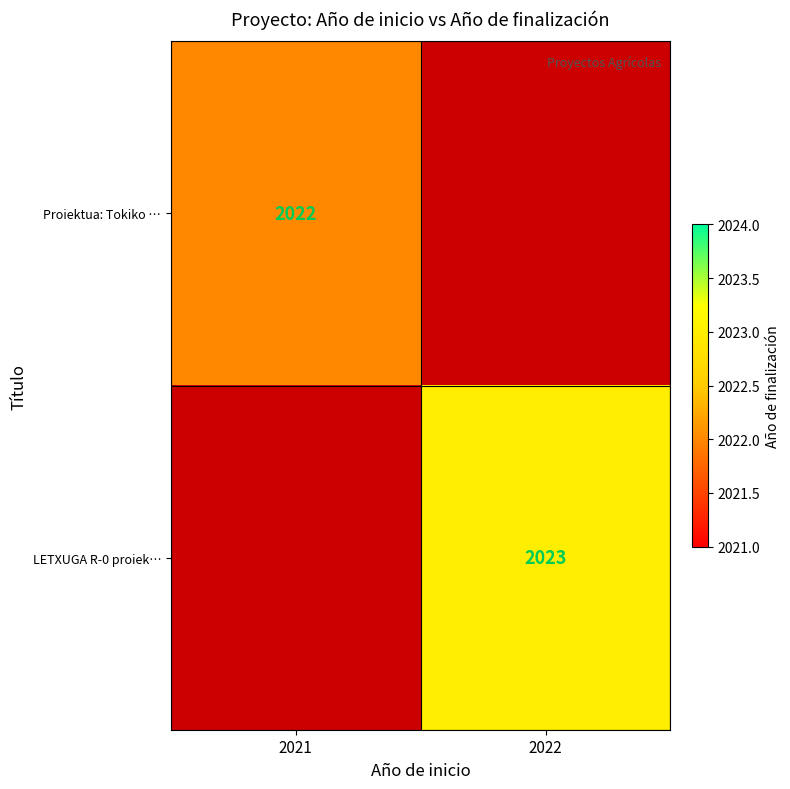

The Proiektua: Tokiko … series shows 2022 at 2021. True or false?

True